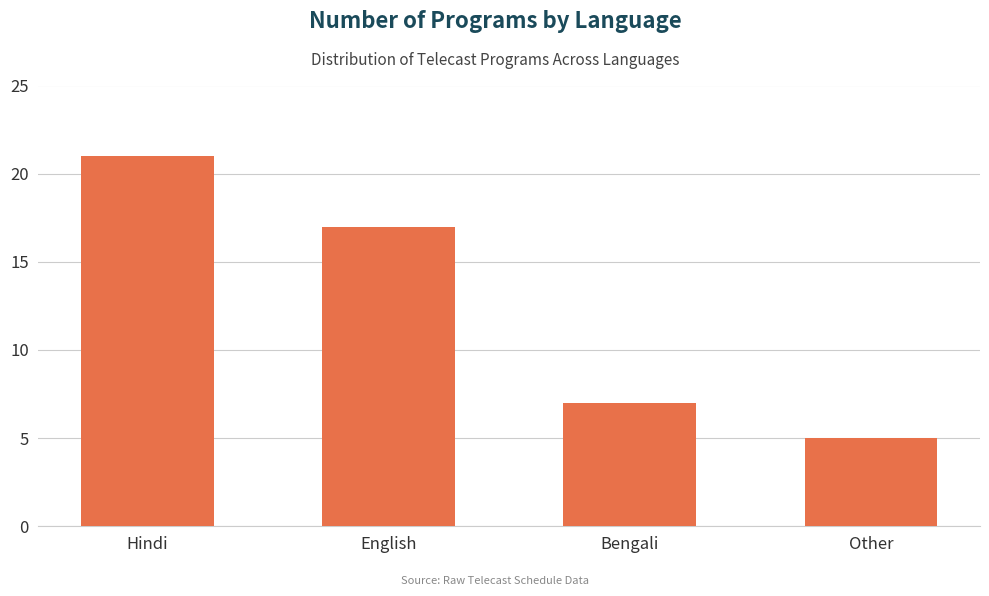

Which has a higher value, Bengali or Other?

Bengali